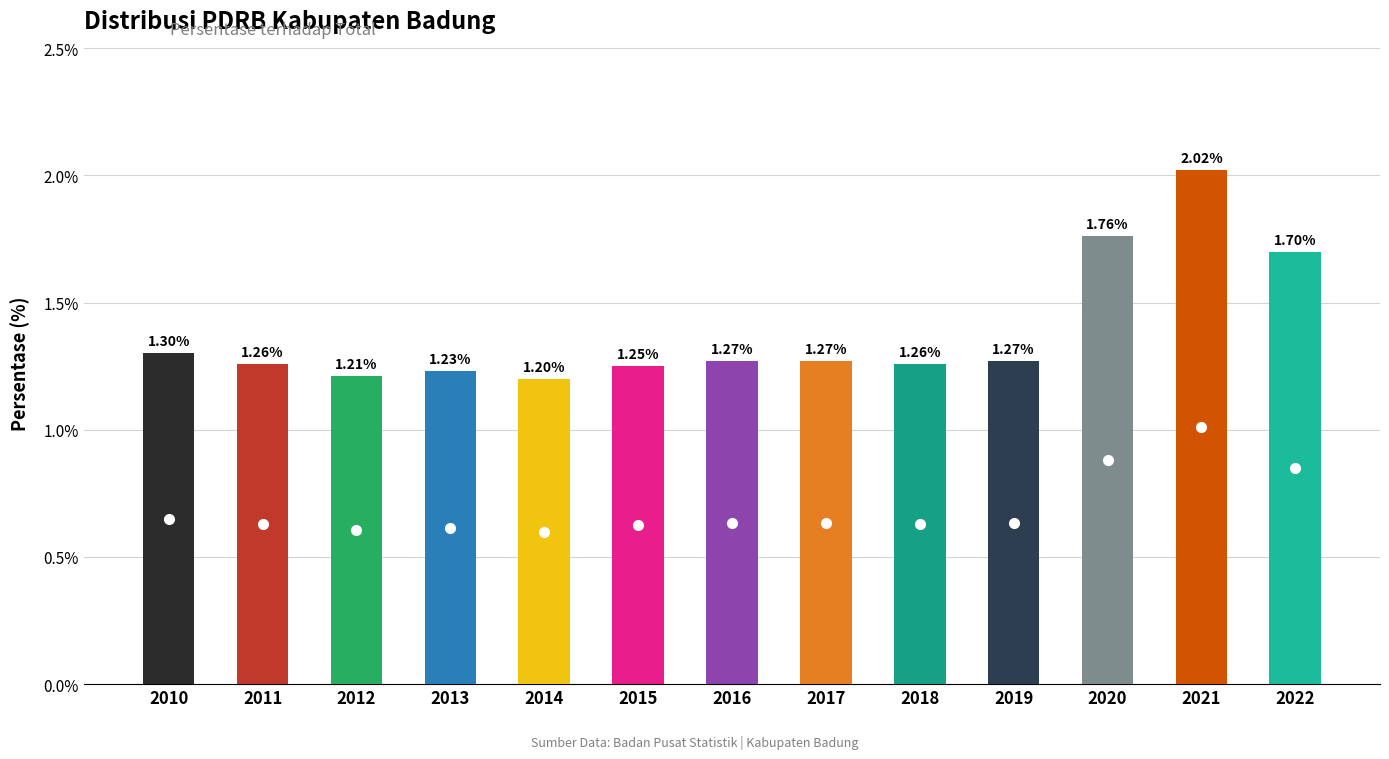

Does the chart contain any negative values?

No